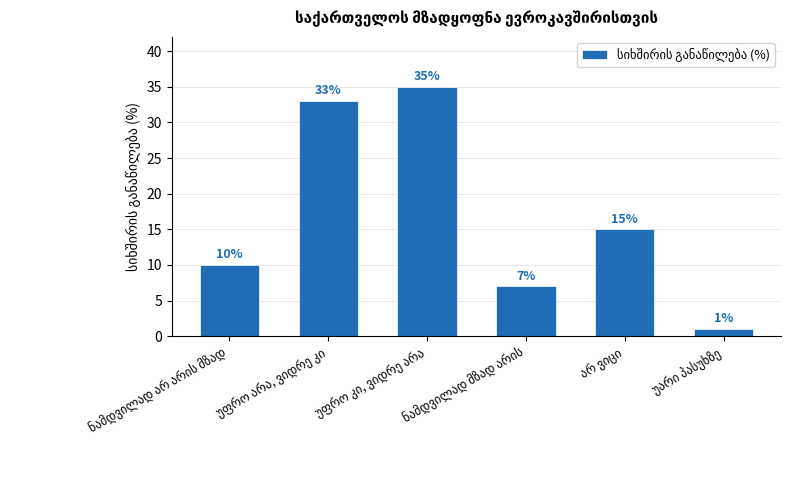

What is the greatest value displayed?

35